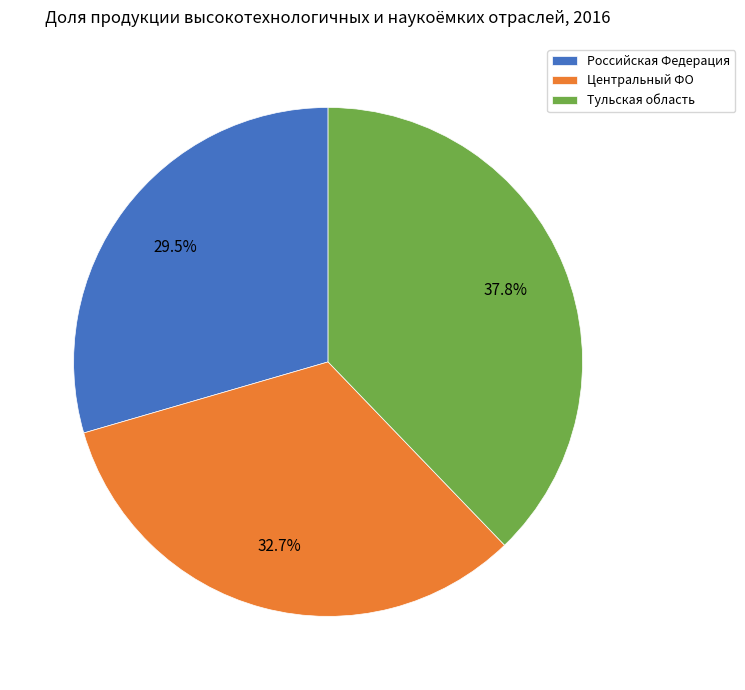

Which category has the biggest portion of the pie?

Тульская область